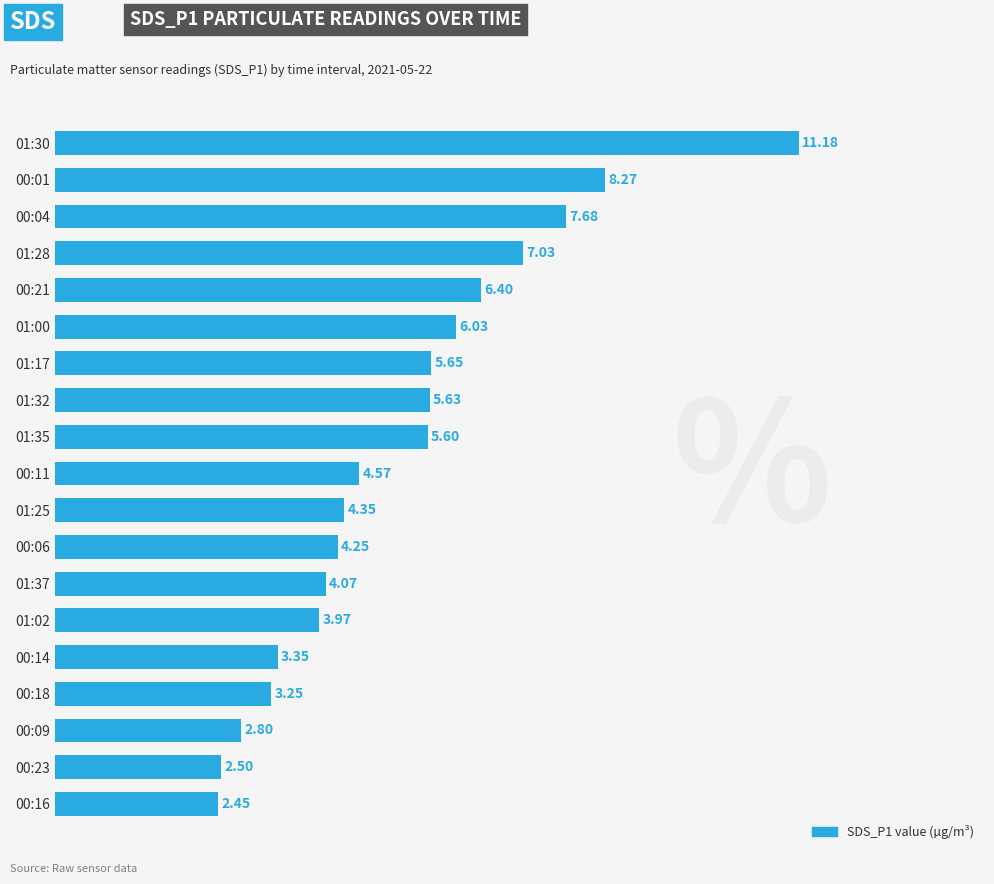

What is the difference between the second highest and second lowest values?

5.8